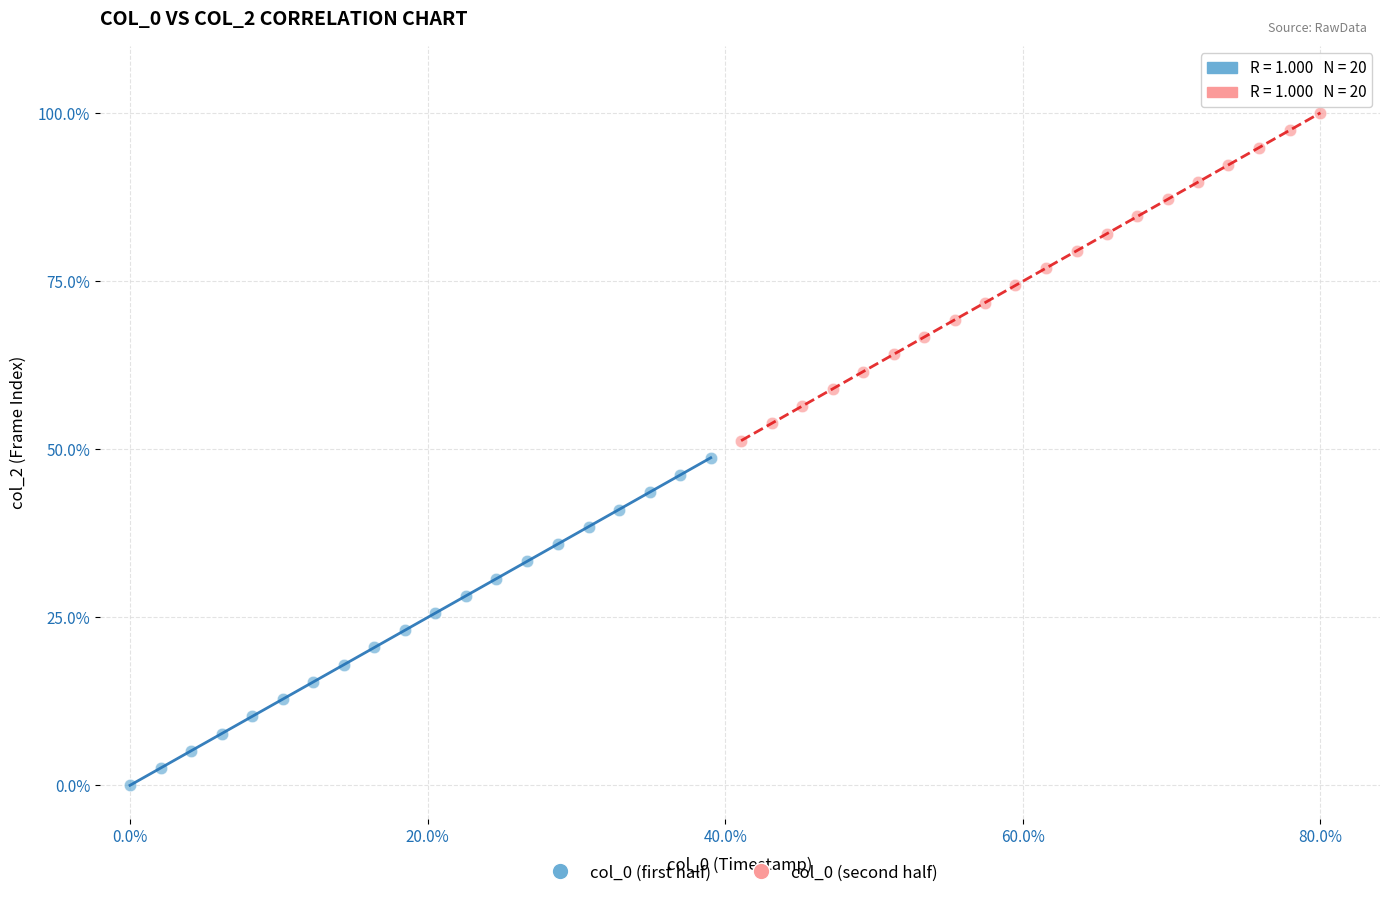

Which series contains the lowest Y value?

col_0 (first half)